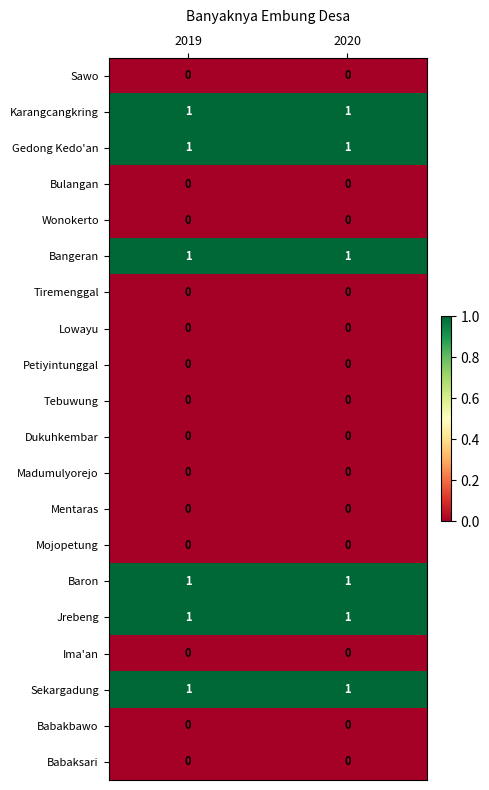

Is it true that Petiyintunggal equals 0 at 2020?

True